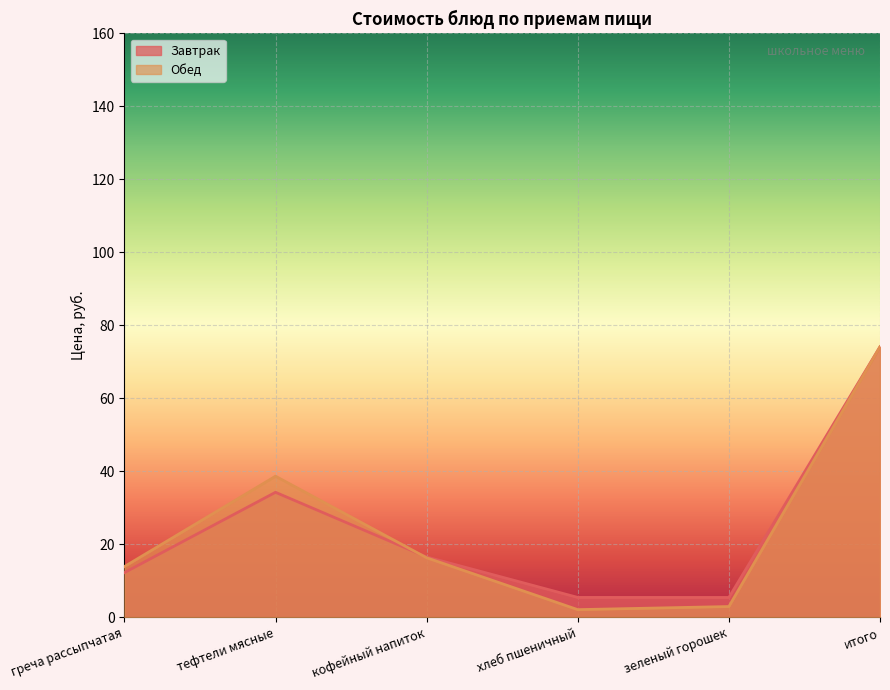

How many lines are shown in the chart?

2